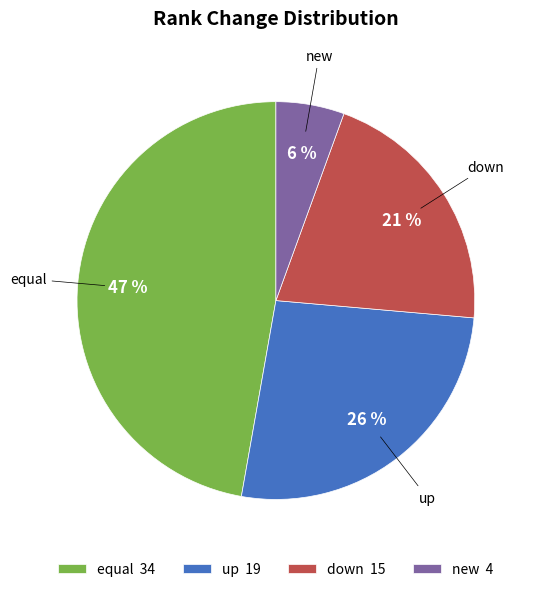

What is the smallest slice in the pie chart?

new